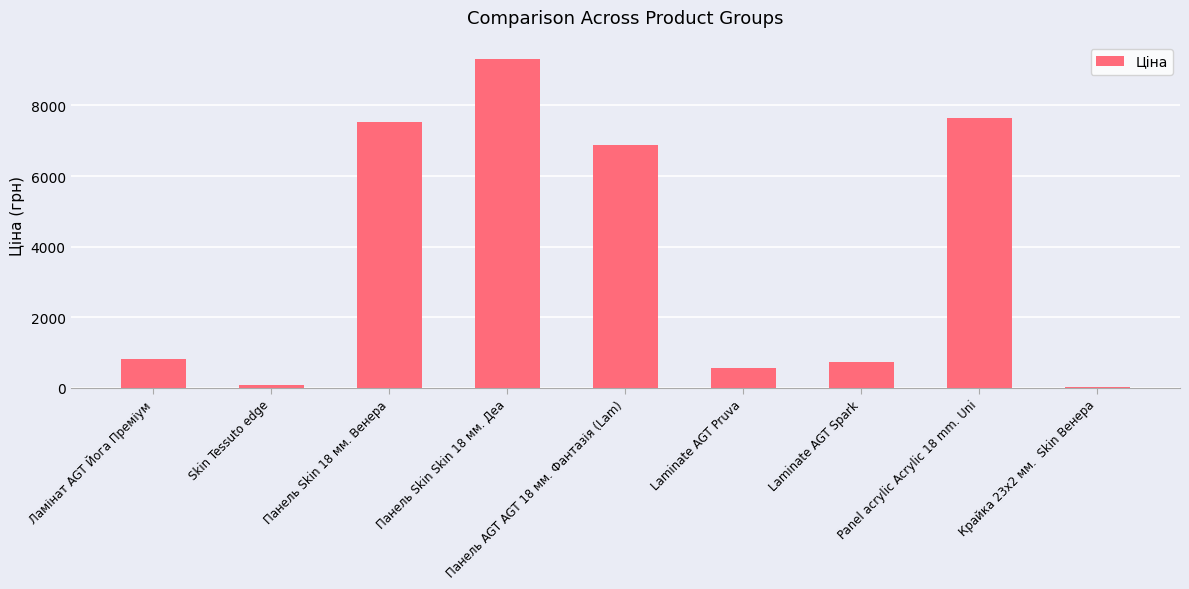

What is the difference between the maximum and minimum values?

9289.3